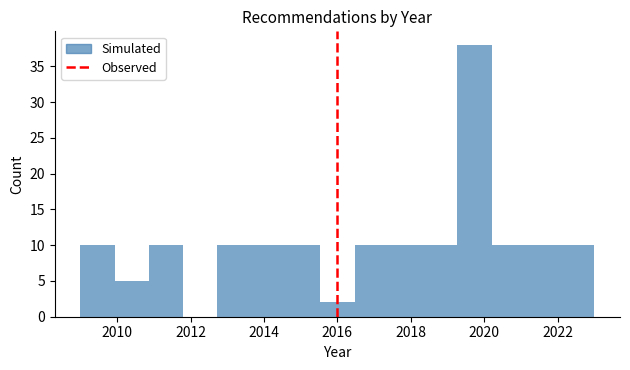

Reading left to right, transcribe this chart: for each bar, give the range it covers on the x-axis and its height. Neither the bar edges nor the heights are printed on the chart, so give them approximately, as read against the axes.

2009.0 to 2010.0: 10
2010.0 to 2010.8: 5
2010.8 to 2011.8: 10
2011.8 to 2012.8: 0
2012.8 to 2013.6: 10
2013.6 to 2014.6: 10
2014.6 to 2015.6: 10
2015.6 to 2016.4: 2
2016.4 to 2017.4: 10
2017.4 to 2018.4: 10
2018.4 to 2019.2: 10
2019.2 to 2020.2: 38
2020.2 to 2021.2: 10
2021.2 to 2022.0: 10
2022.0 to 2023.0: 10